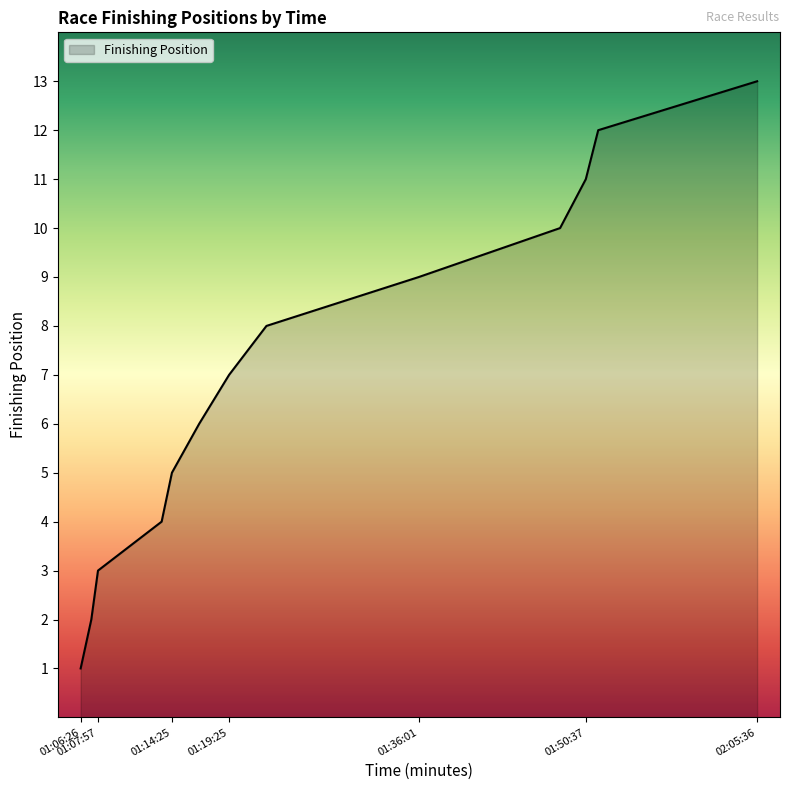

How many distinct data groups are displayed?

1